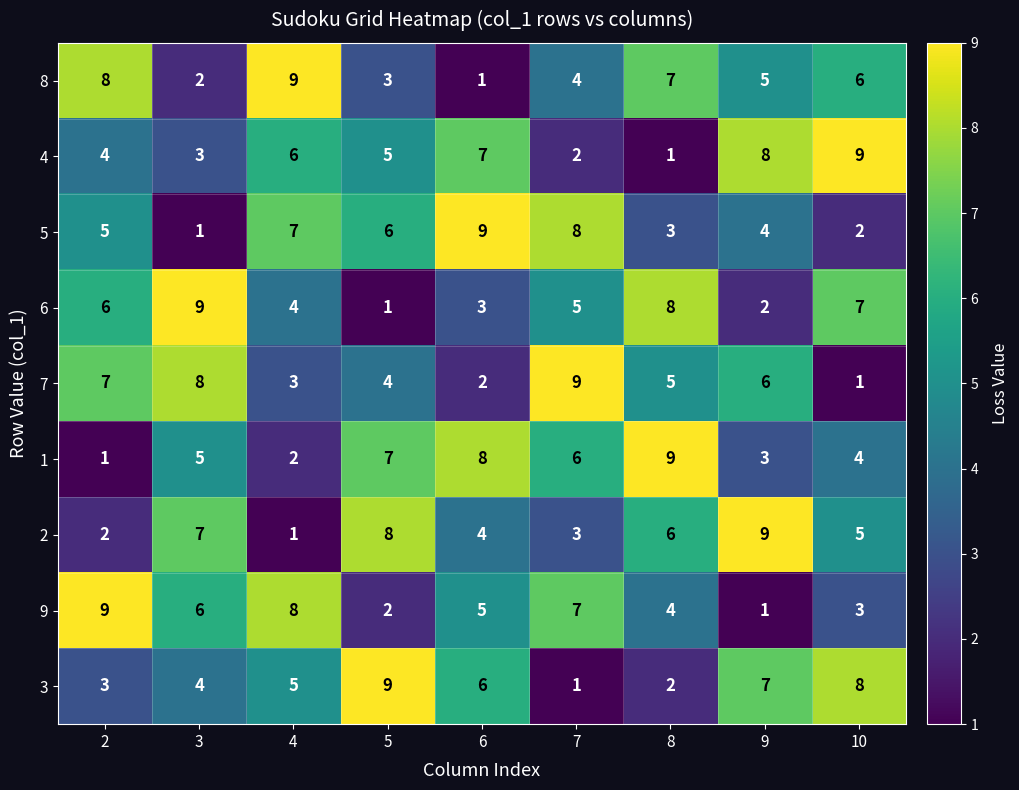

What is the maximum value shown in the chart?

9